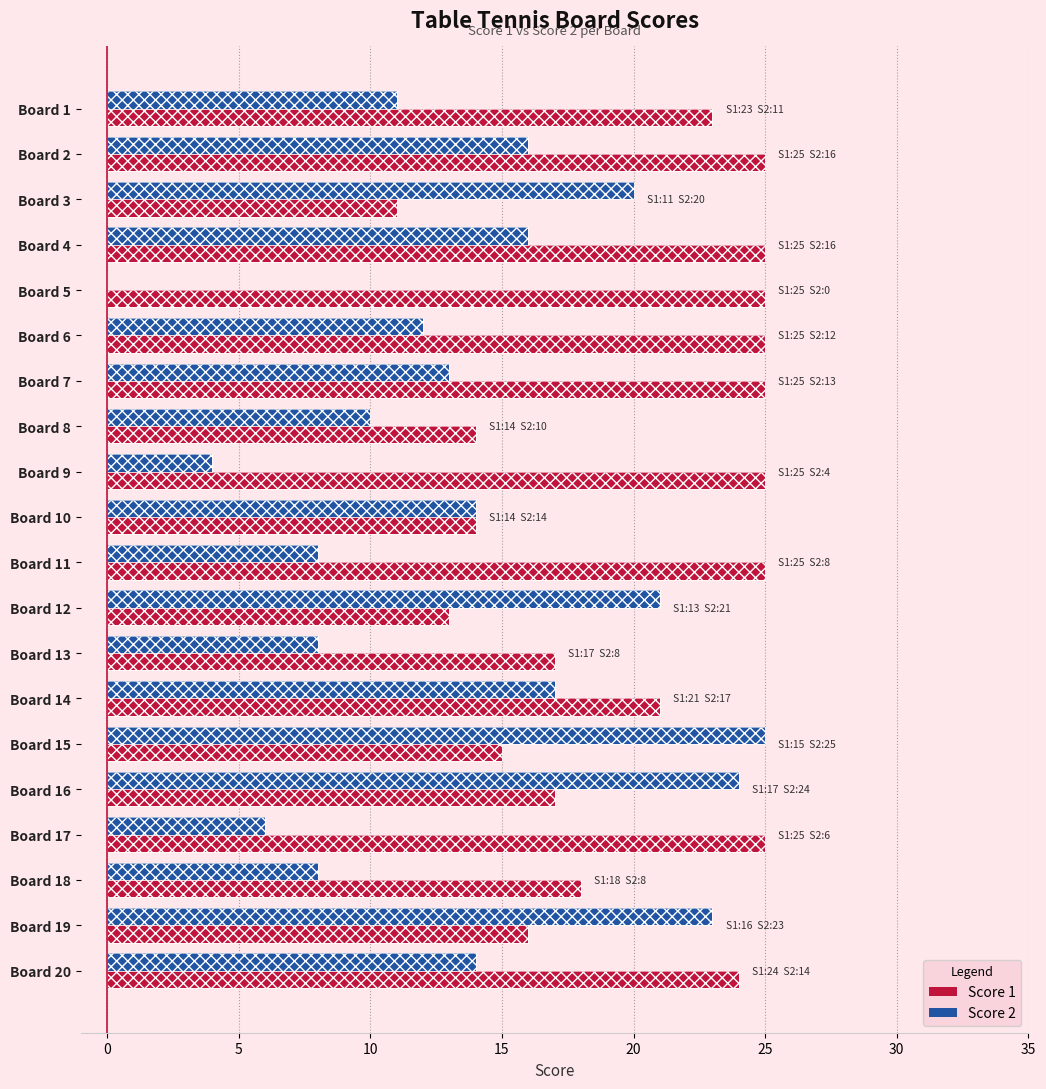

How many values in the Score 2 series are below 14?

10